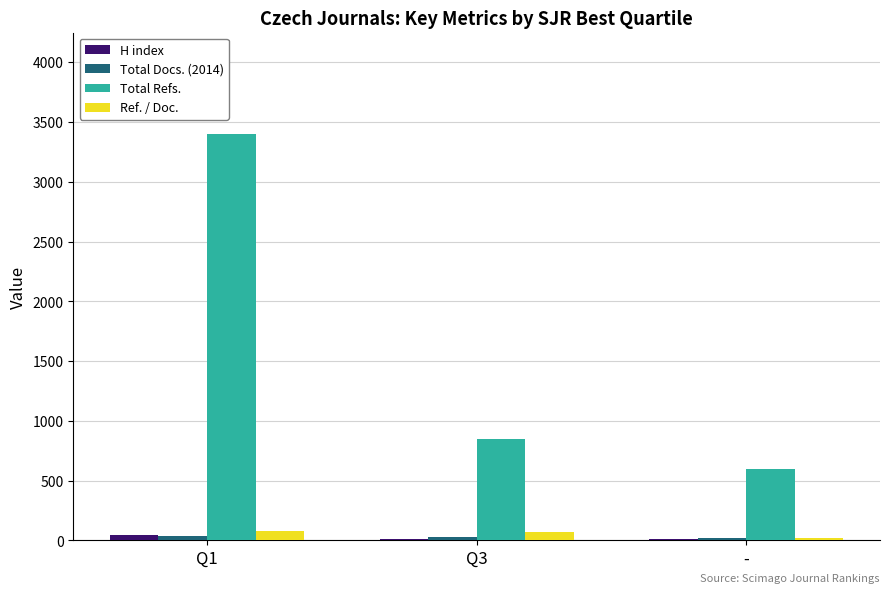

The Total Refs. series shows 955.0 at -. True or false?

False